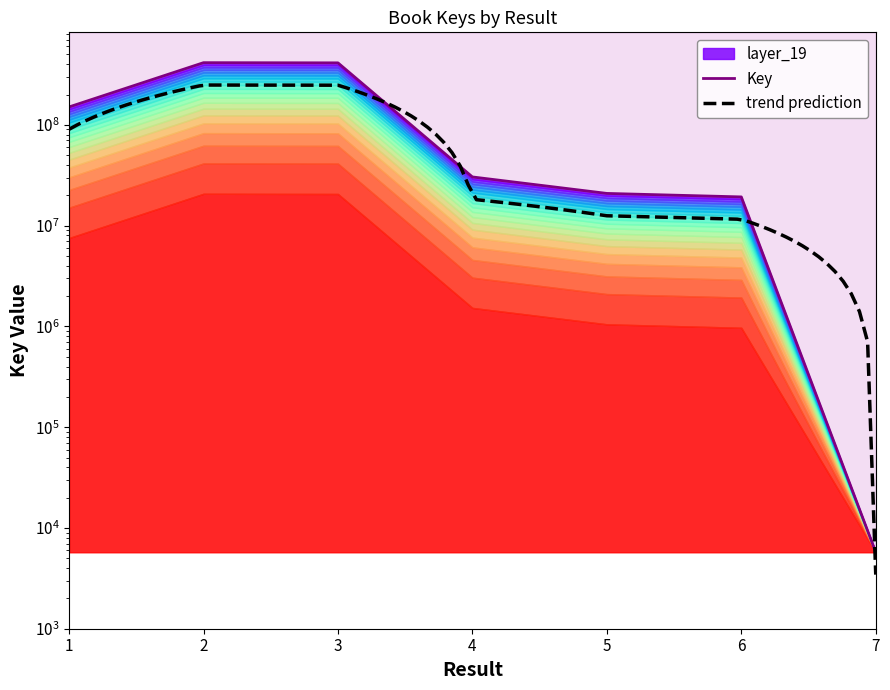

List the labels in order of value, smallest first.

7, 6, 5, 4, 1, 3, 2